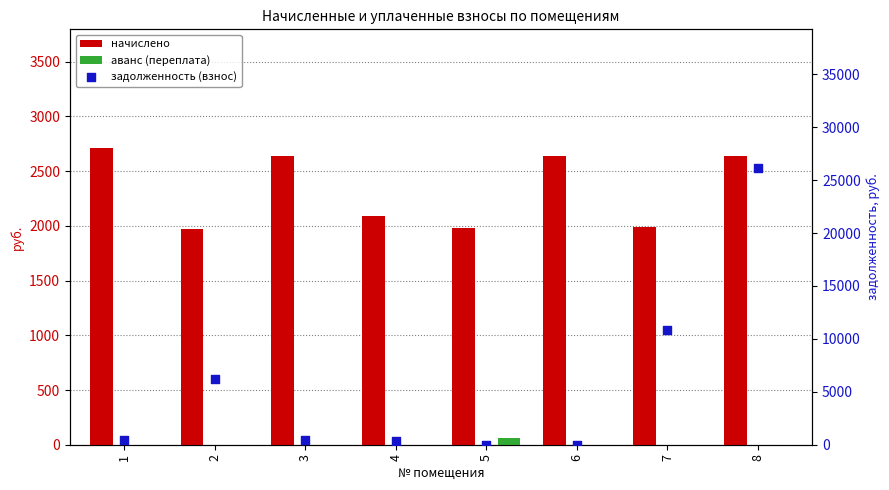

Which series contains the highest Y value?

задолженность (взнос)